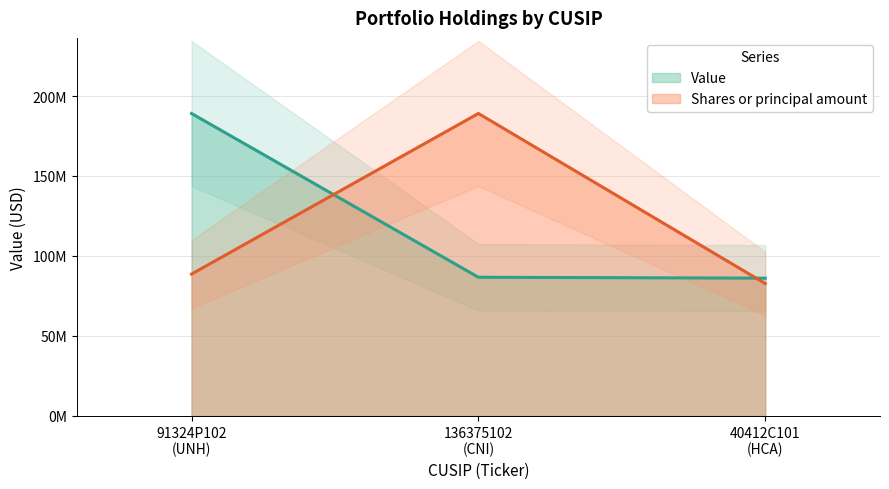

How many values in the Shares or principal amount series are below 88627148?

1